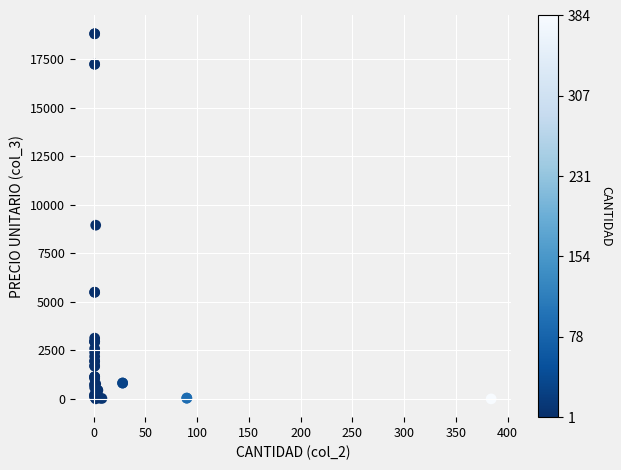

What Y value in the scatter plot is closest to 9411?

8953.7